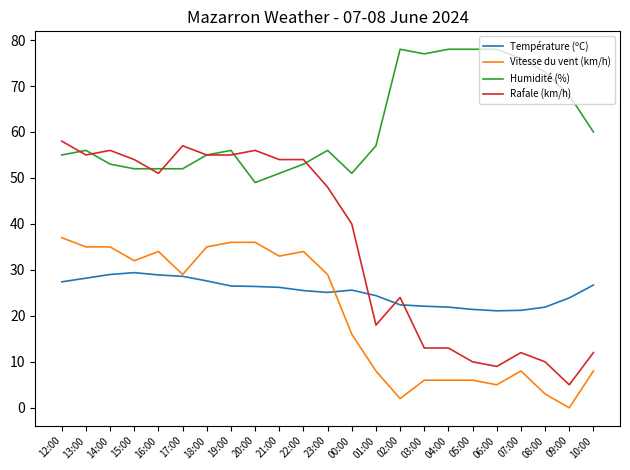

At which category does the chart reach its minimum across all series?

09:00